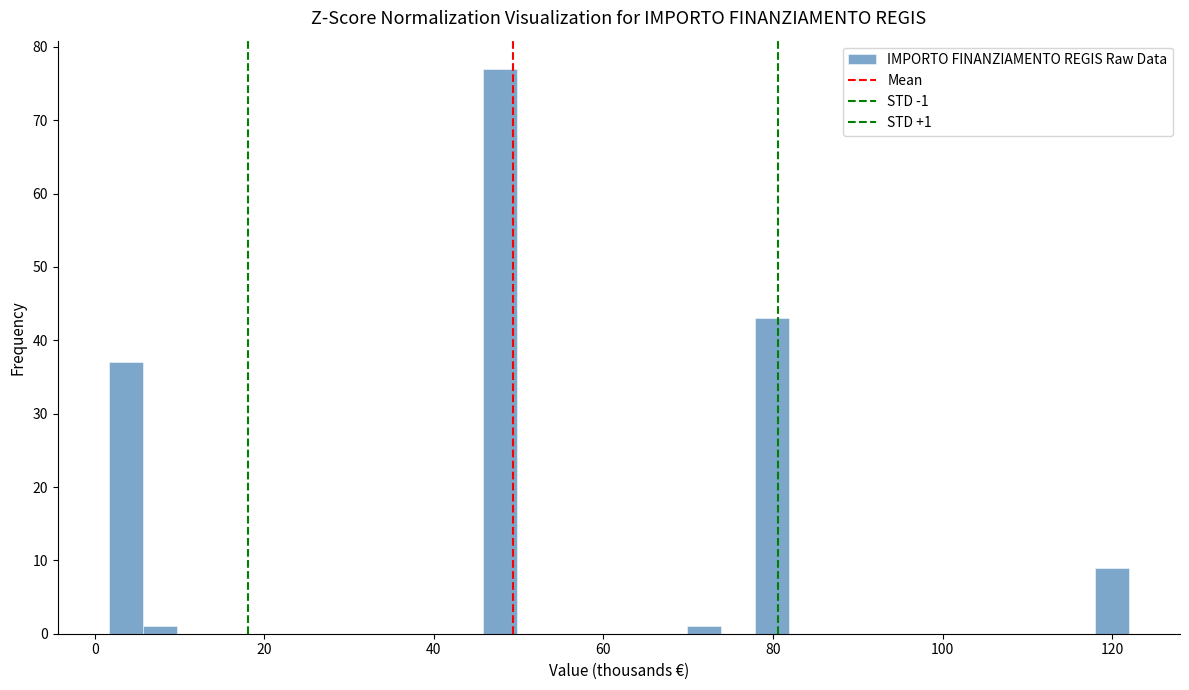

Around what value on the x-axis is the tallest bar? Give the approximate position of its centre, as read against the axis.

48